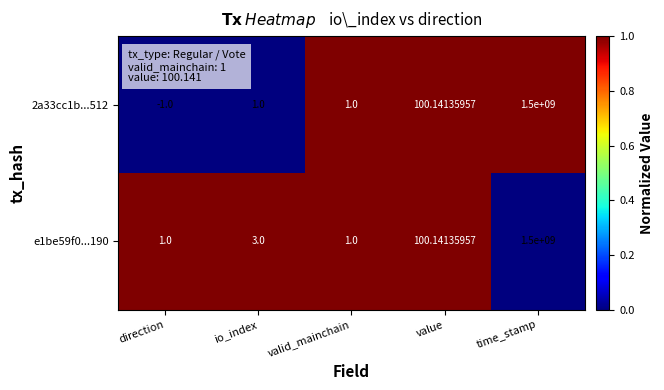

Is the value of 2a33cc1b...512 at value greater than the value of e1be59f0...190 at direction?

Yes